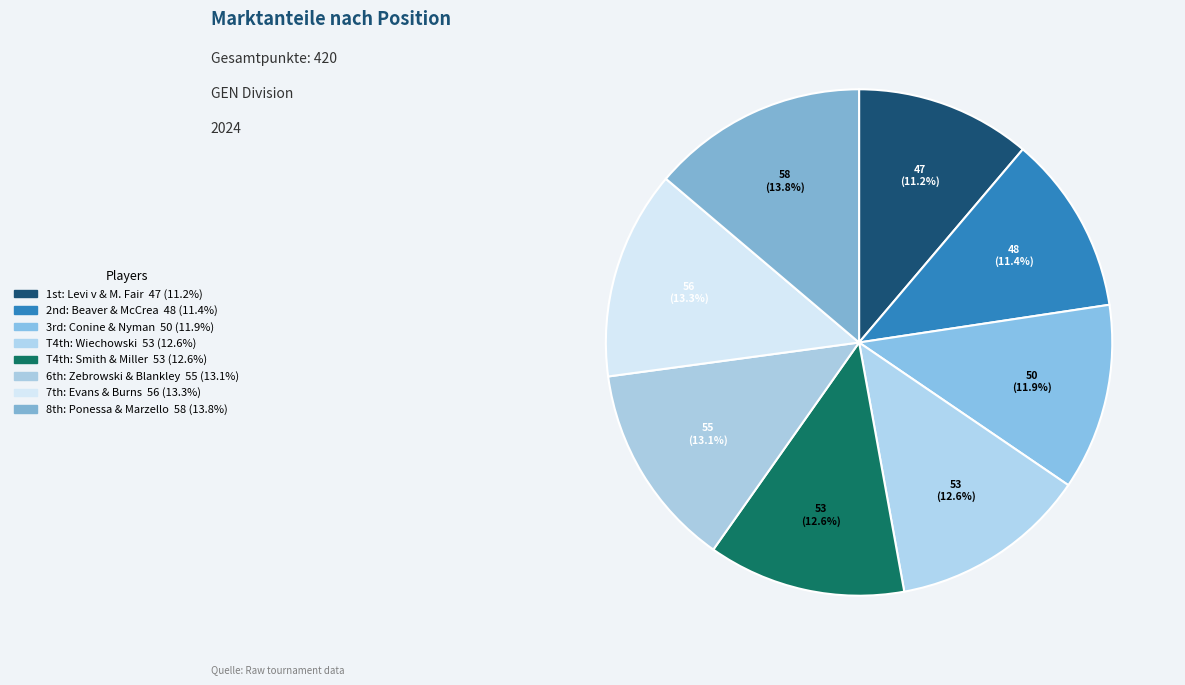

Count the number of slices in the pie.

8